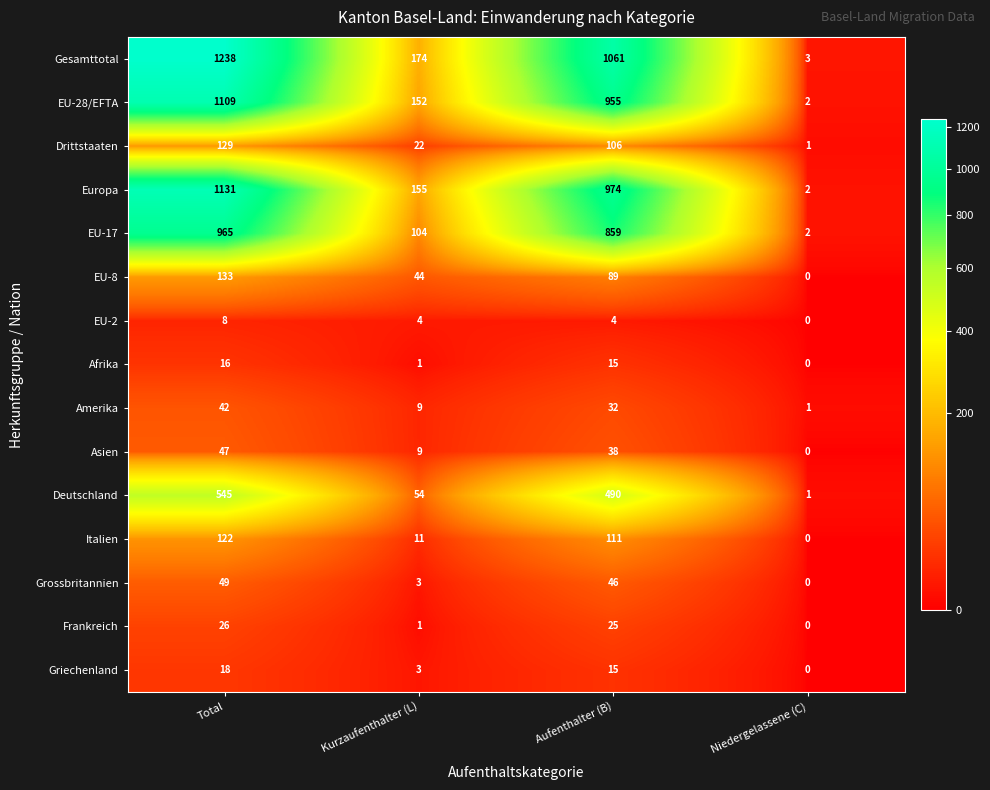

How many Gesamttotal values are between 174 and 1238?

3